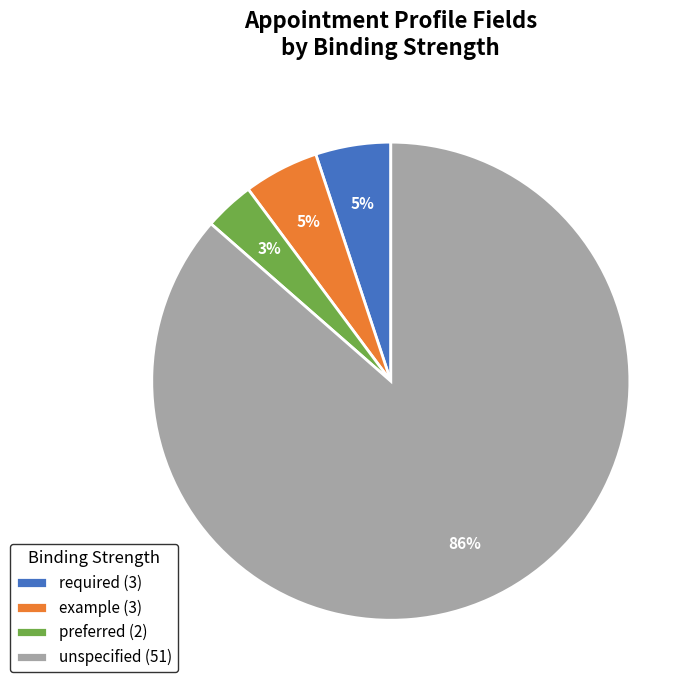

Is the sum of example (3) and unspecified (51) greater than half?

Yes